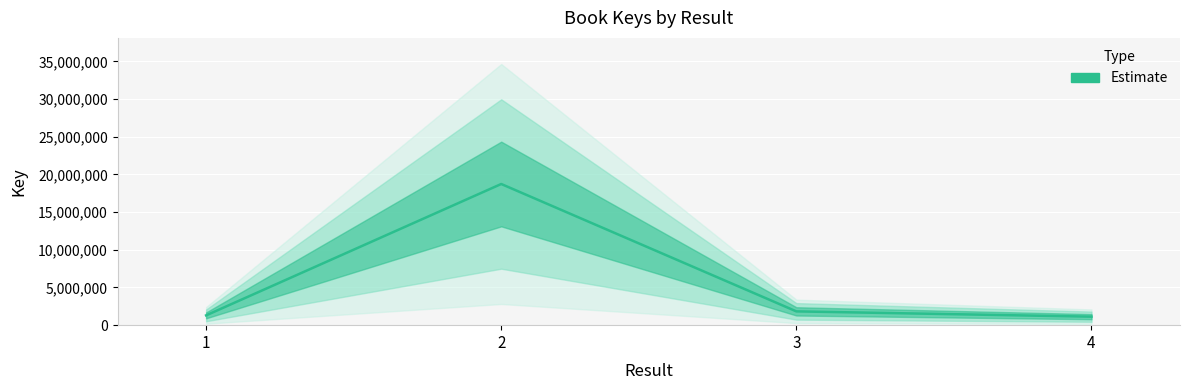

Reading right to left, what are all the values shown in this chart?

1127699	1830199	18734001	1300562